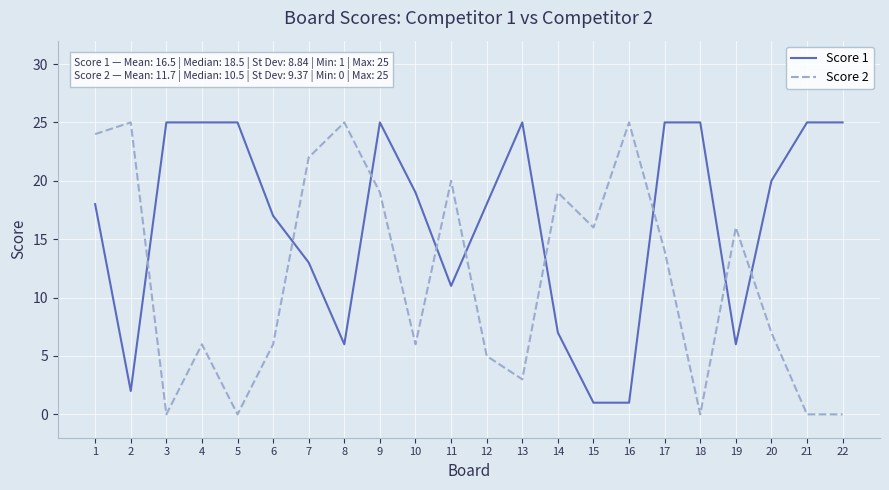

What is the greatest value displayed?

25